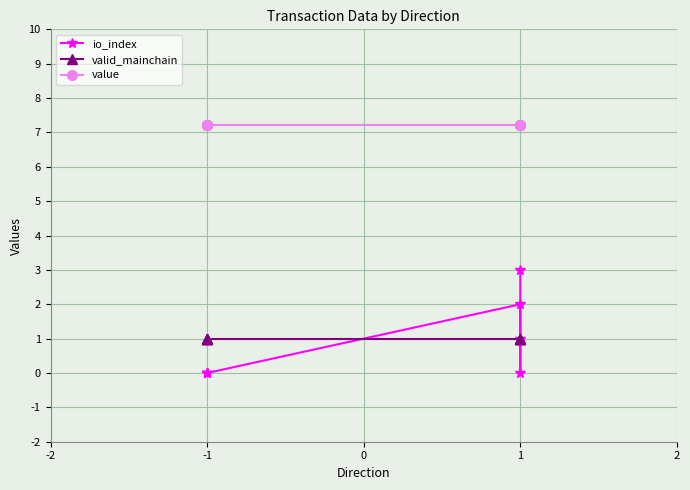

What are all the series names shown in the legend?

io_index, valid_mainchain, value